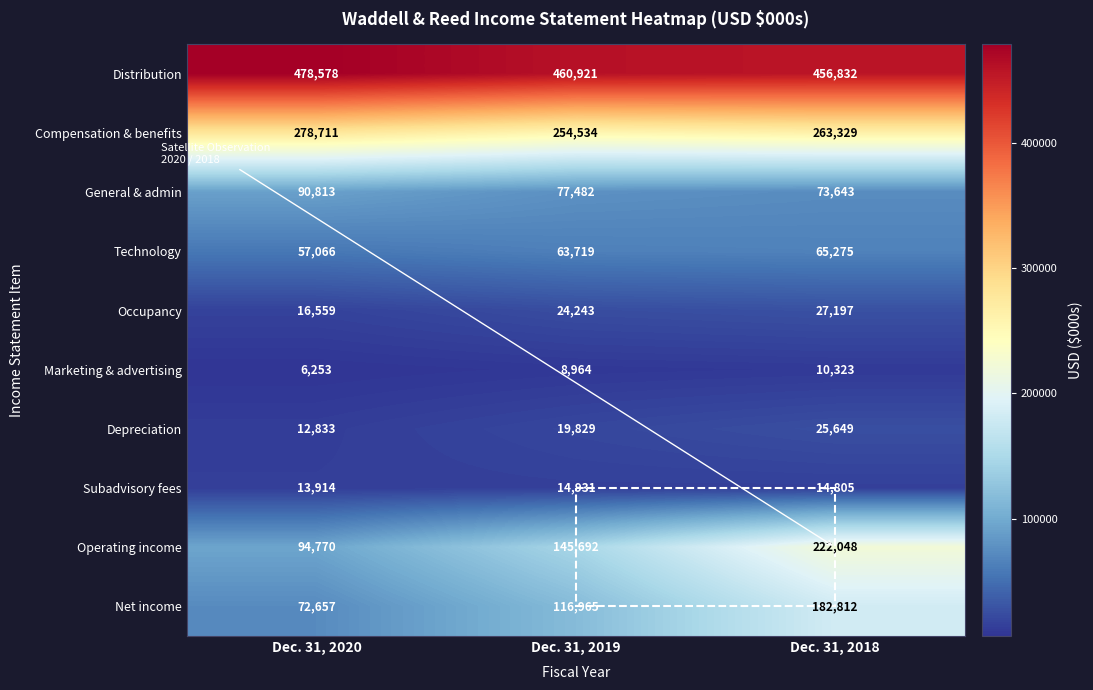

Rank the series at Dec. 31, 2018 from highest to lowest value.

Distribution, Compensation & benefits, Operating income, Net income, General & admin, Technology, Occupancy, Depreciation, Subadvisory fees, Marketing & advertising